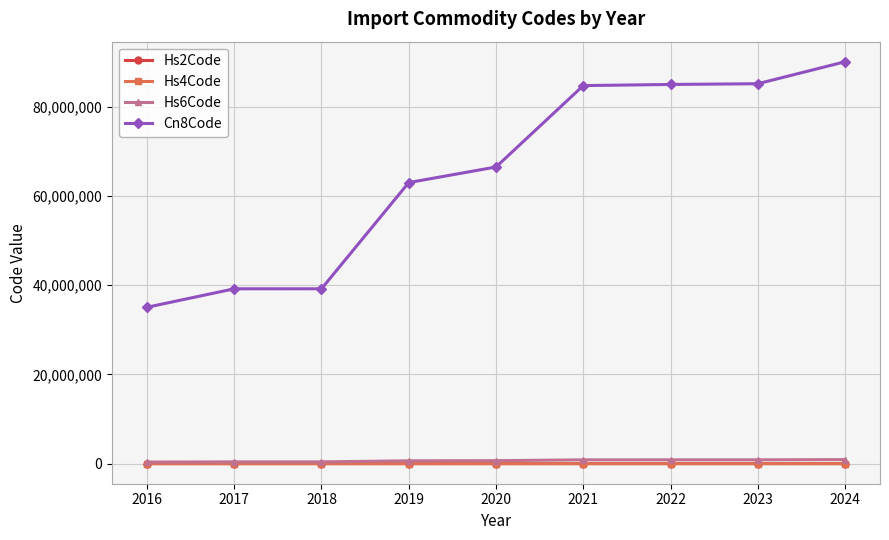

The value of Cn8Code at 2022 is 85046093.3. True or false?

True